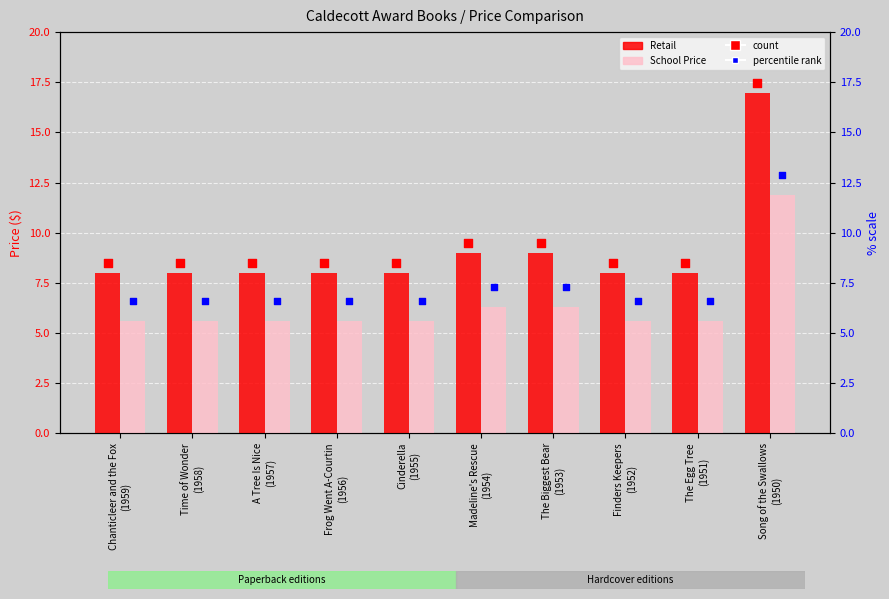

What is the total value across all series at Chanticleer and the Fox
(1959)?

28.7